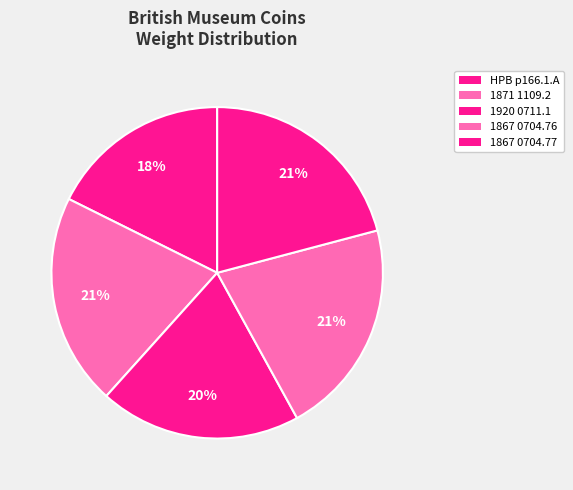

To the nearest percent, what is the average slice percentage?

20%